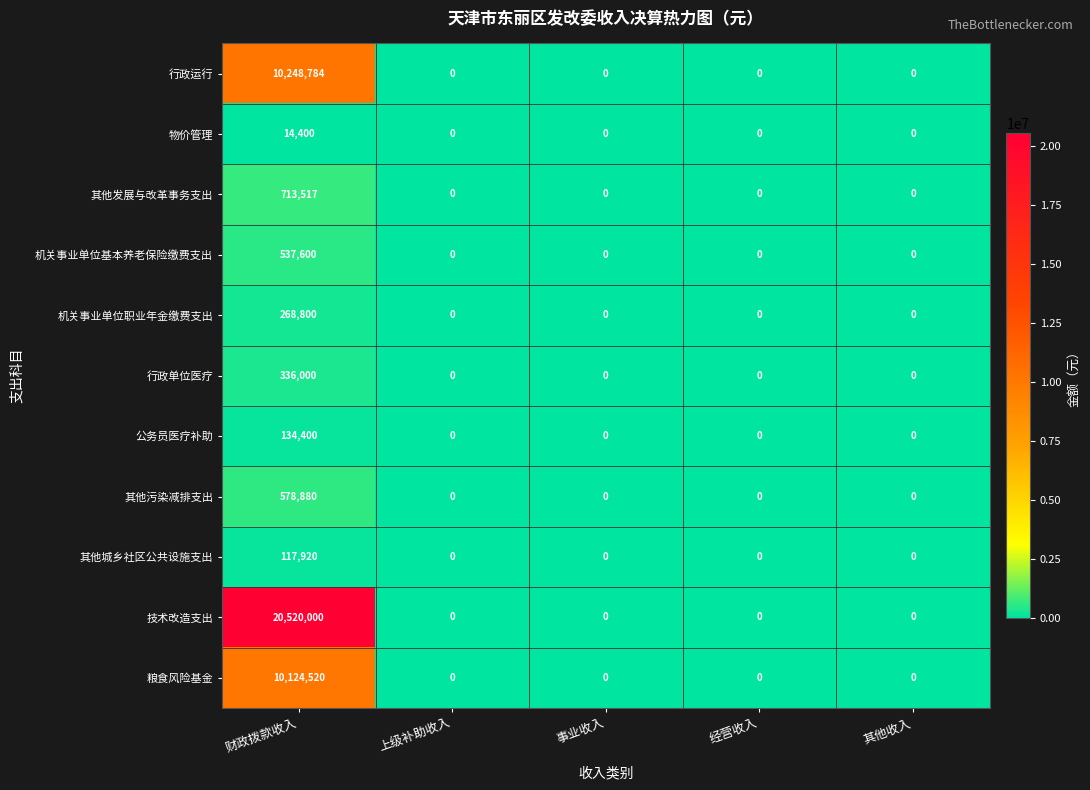

Read the 其他发展与改革事务支出 value at 财政拨款收入, to the nearest 50.

713500